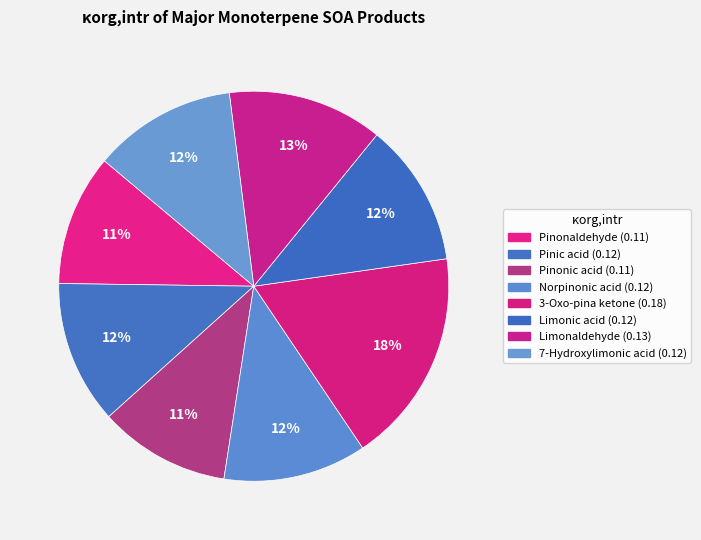

Which slice is the largest?

3-Oxo-pina ketone